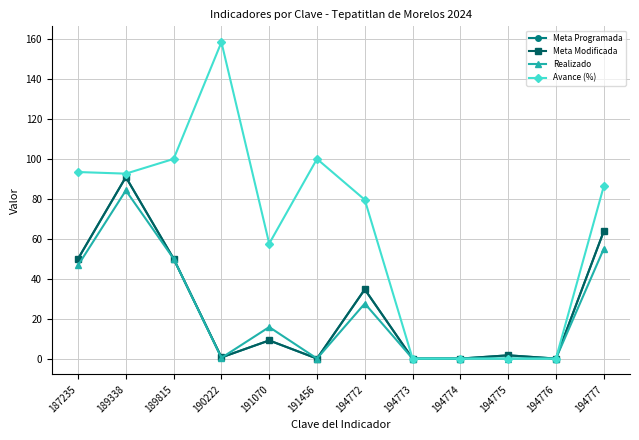

At how many categories does at least one series exceed 84?

6